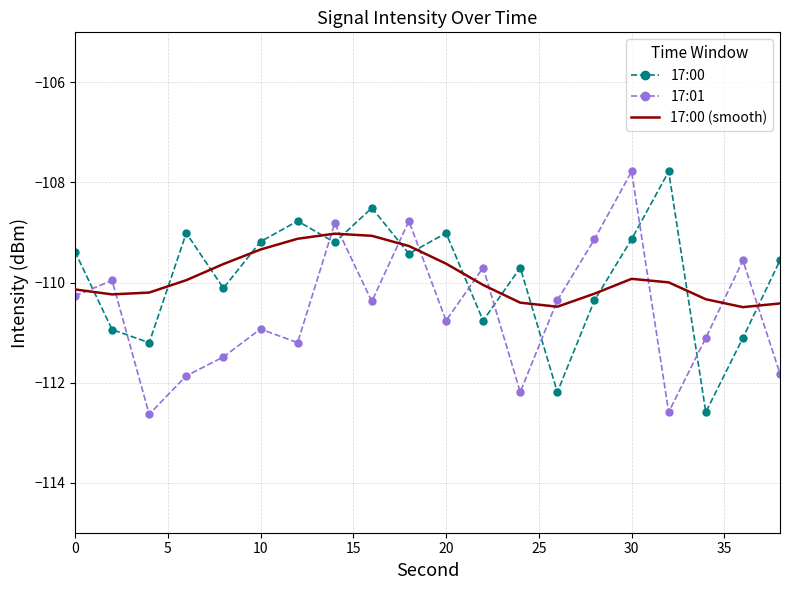

True or false: 17:00 and 17:01 cross at least once.

True